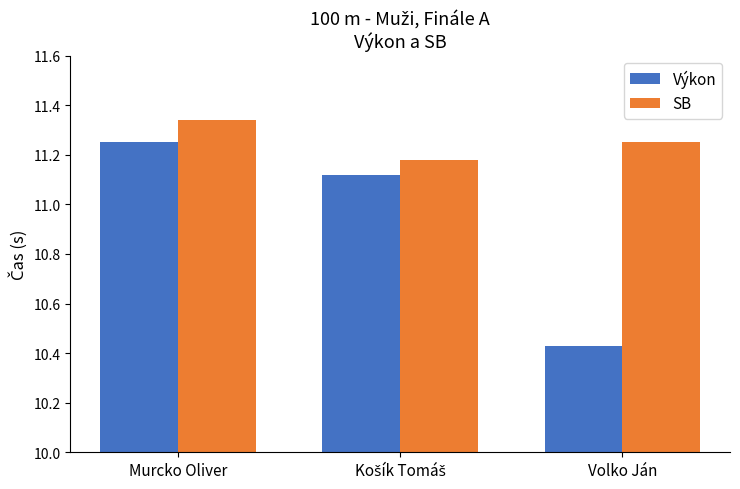

How many SB values are between 11 and 12?

3